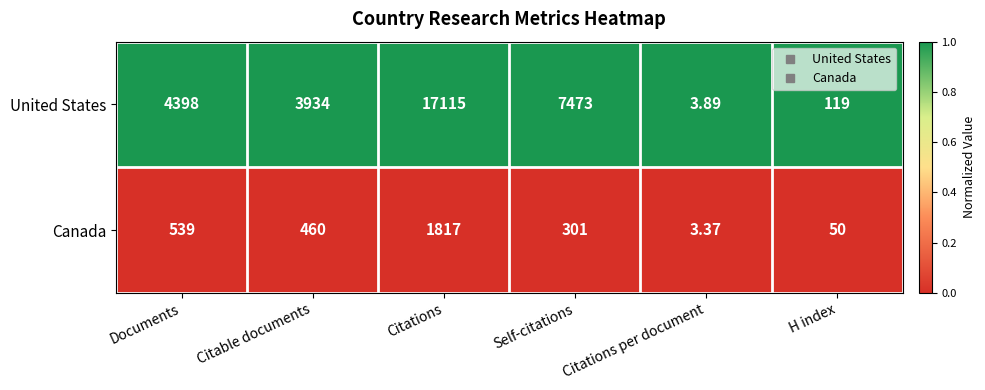

Which label corresponds to the smallest value in the chart?

Citations per document